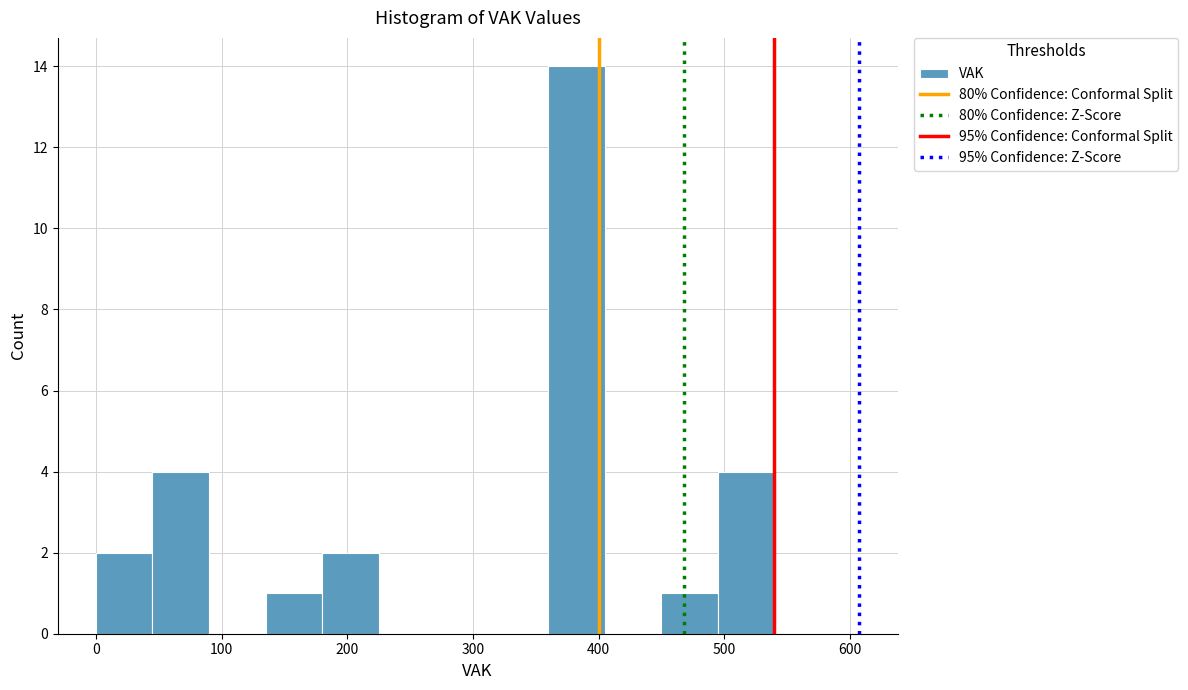

What is the height of the bar covering 450 to 495 on the x-axis? Neither the bar edges nor the heights are printed on the chart, so give them approximately, as read against the axes.

1